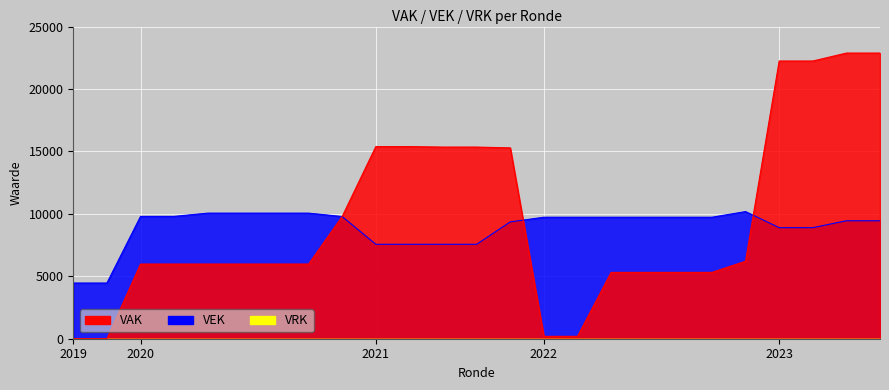

True or false: VAK has more than 1 interior local peaks.

False